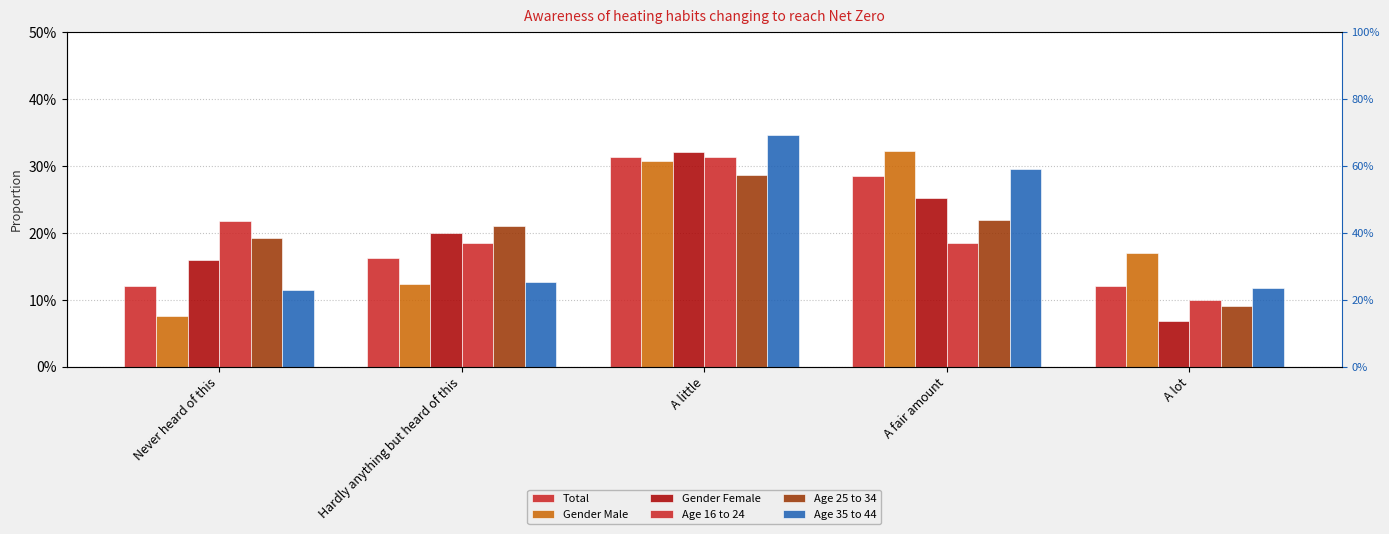

What is the value of the Age 35 to 44 bar at the 2nd from the left?

0.1